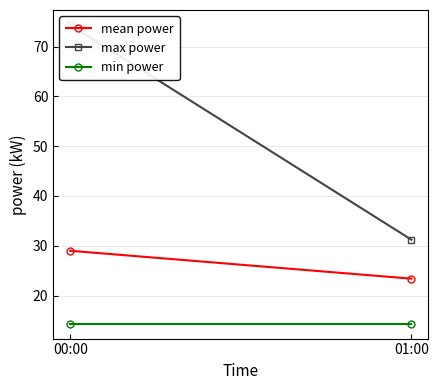

What is the label of the 1st point from the right?

01:00